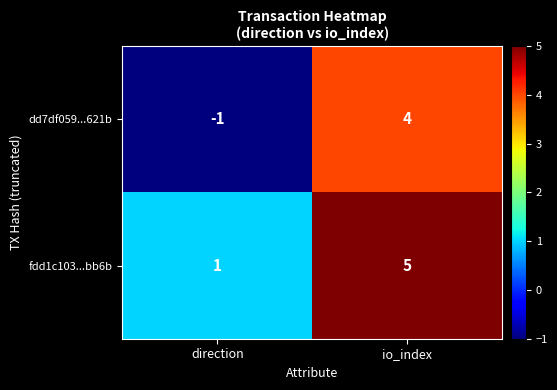

At which category is the sum across all series the highest?

io_index